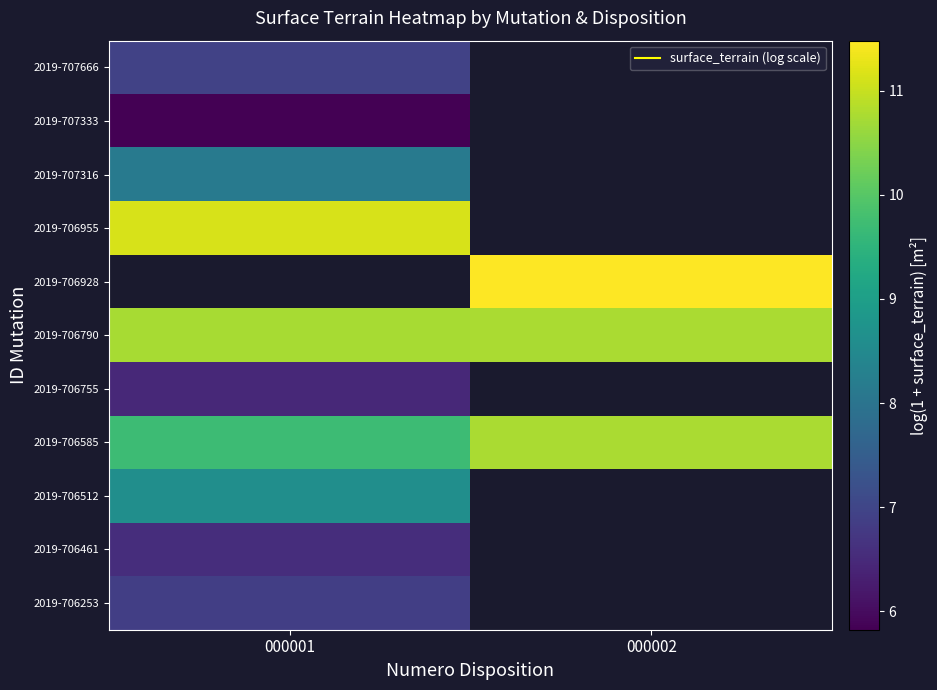

Is it true that 2019-706955 equals 5.2 at 000001?

False